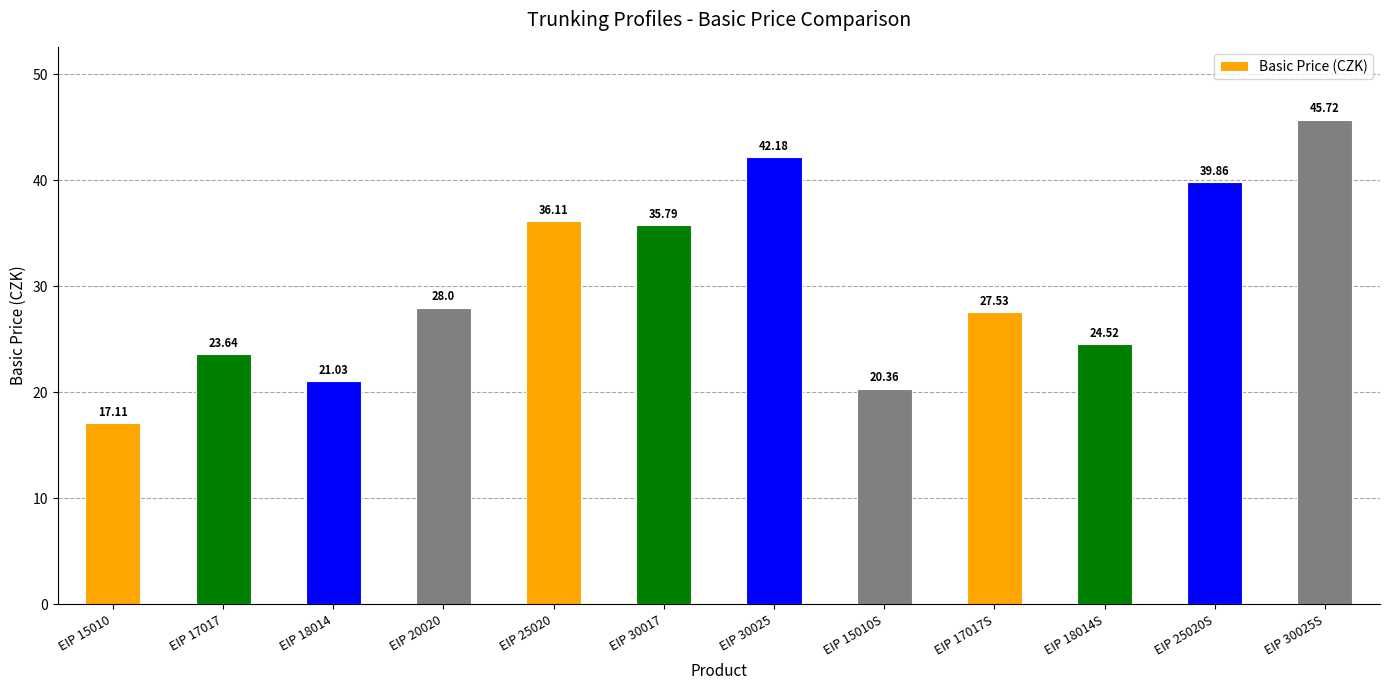

Where is the data nearest to the value 31?

EIP 20020